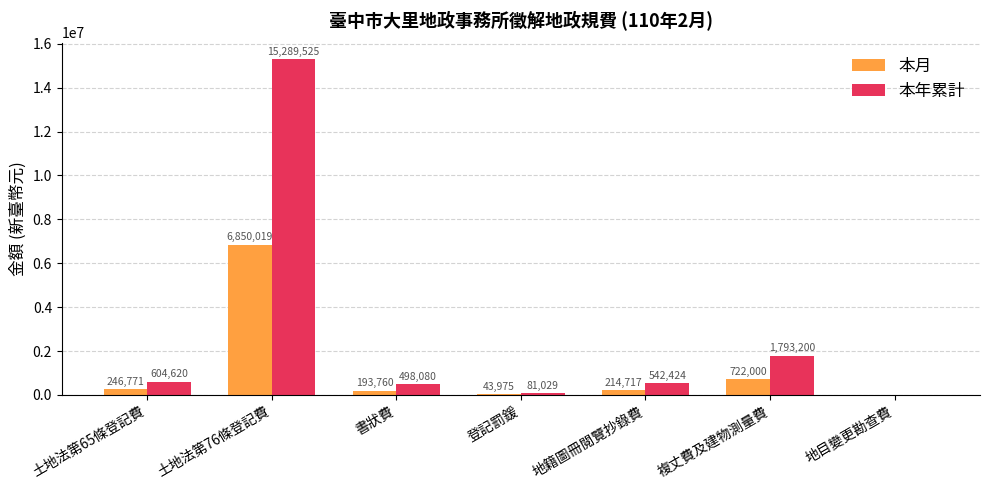

Reading left to right, list all the values displayed in this chart.

本月: 土地法第65條登記費=246771	土地法第76條登記費=6850019	書狀費=193760	登記罰鍰=43975	地籍圖冊閱覽抄錄費=214717	複丈費及建物測量費=722000	地目變更勘查費=0
本年累計: 土地法第65條登記費=604620	土地法第76條登記費=15289525	書狀費=498080	登記罰鍰=81029	地籍圖冊閱覽抄錄費=542424	複丈費及建物測量費=1793200	地目變更勘查費=0